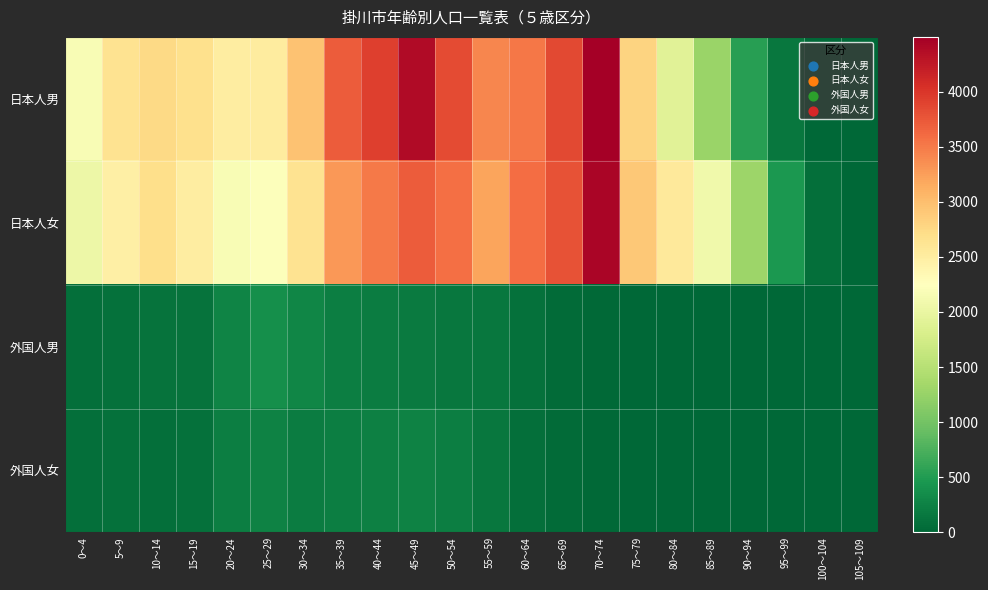

How many data points does each series have?

22